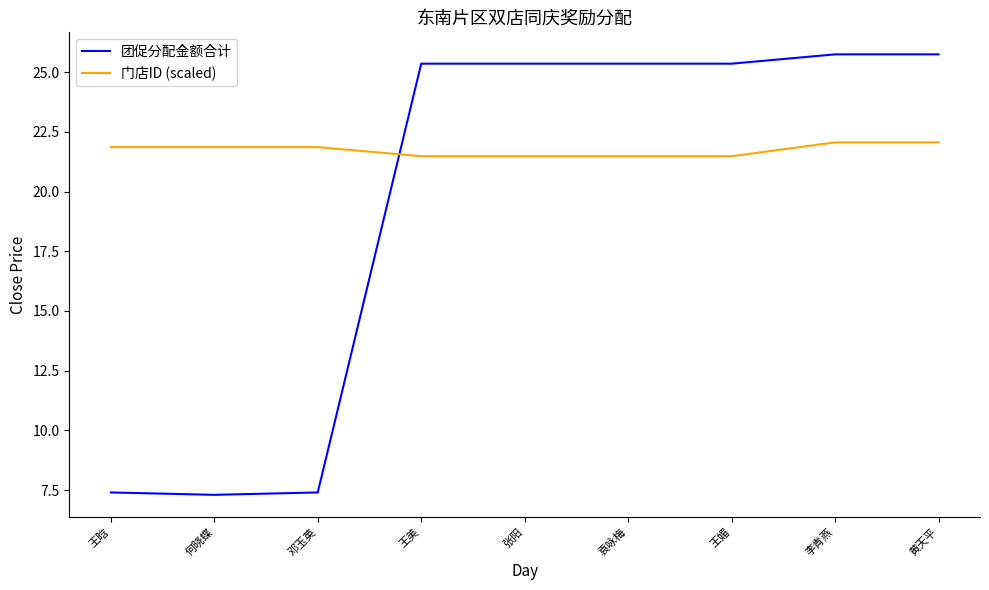

Read the 团促分配金额合计 value at 李青燕.

25.7